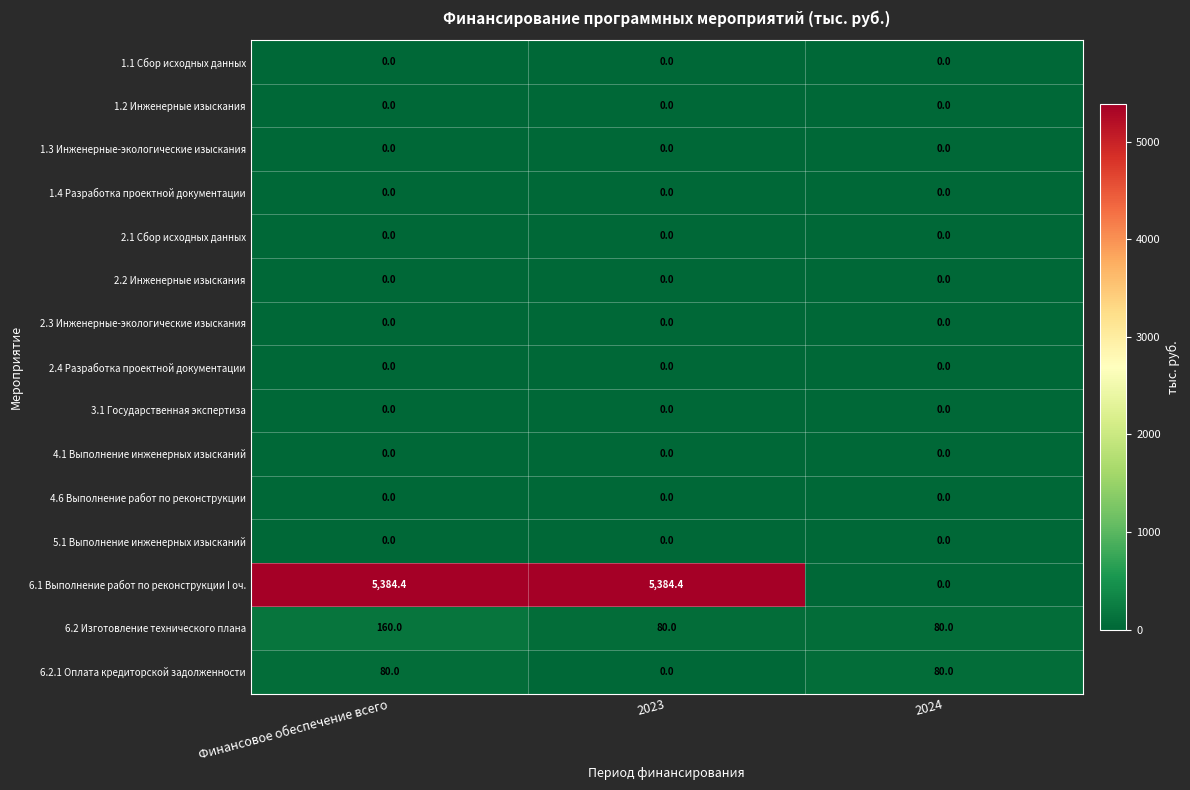

Which series has the largest range (max minus min)?

6.1 Выполнение работ по реконструкции I оч.